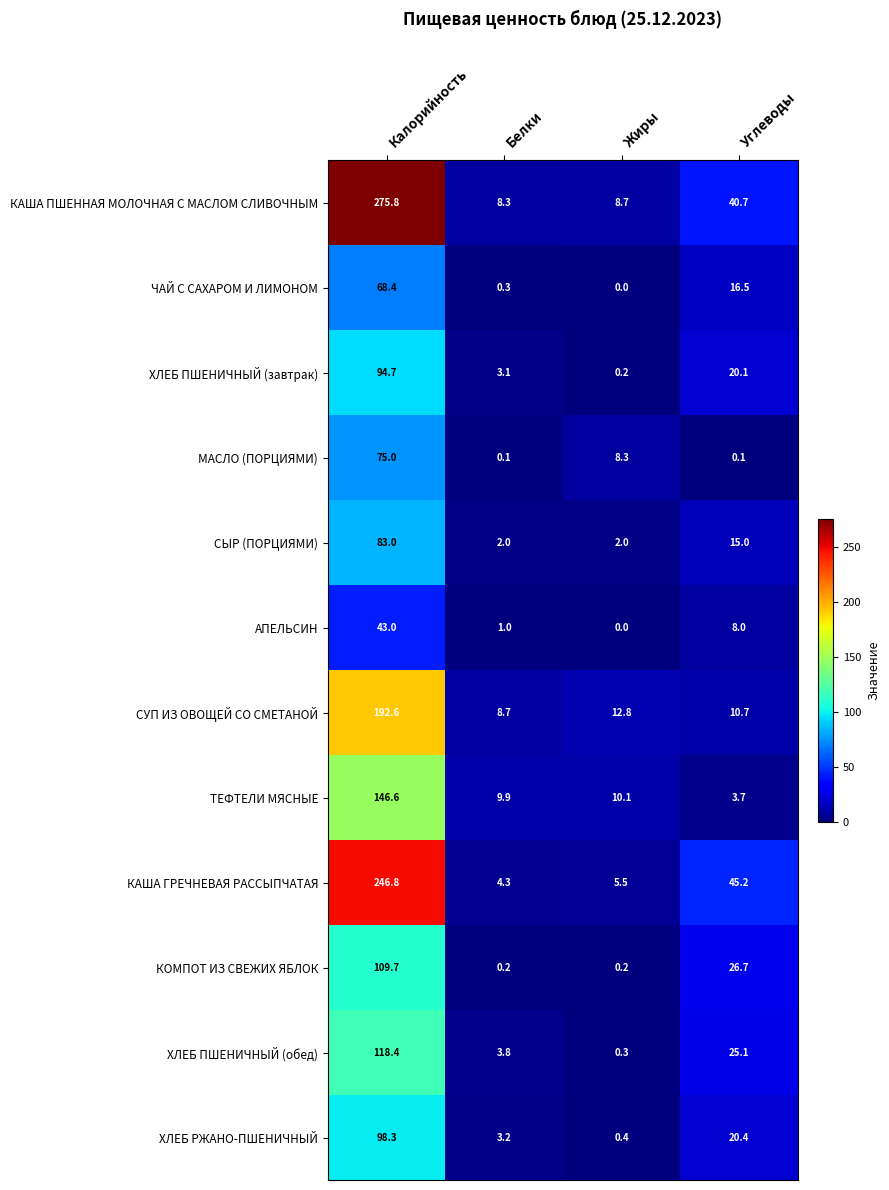

Read the МАСЛО (ПОРЦИЯМИ) value at Жиры.

8.3